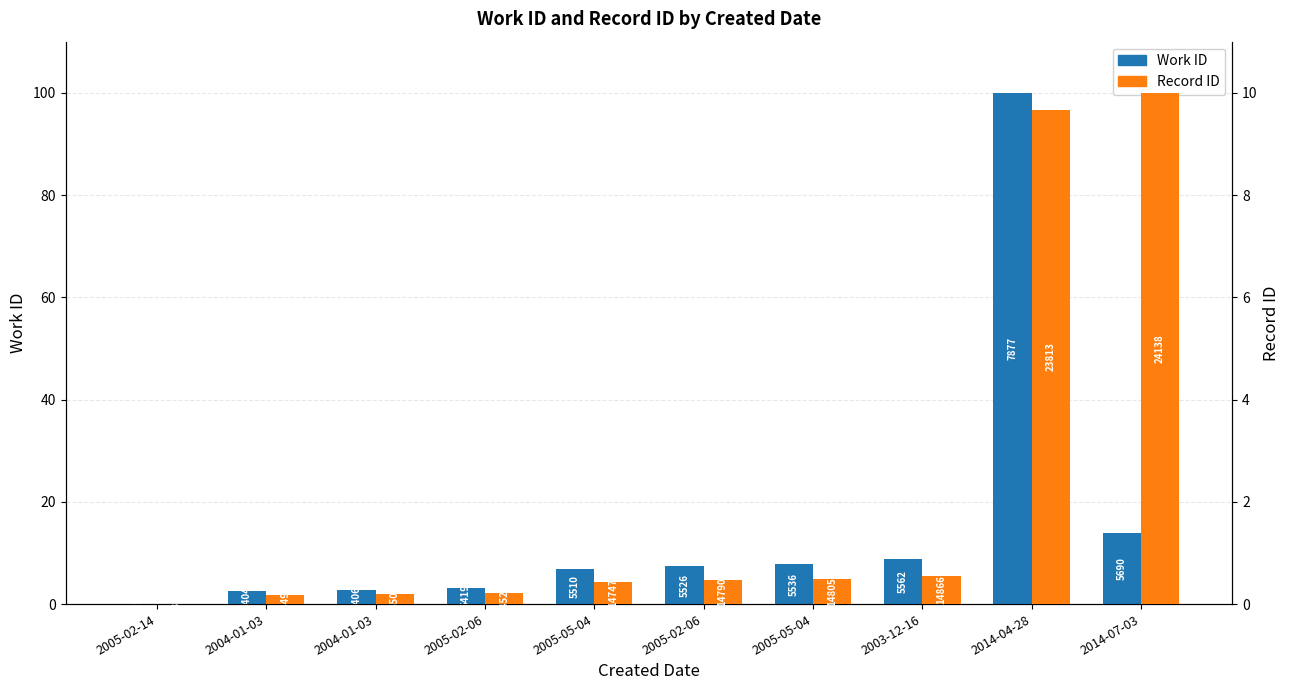

Rank the series by their average value, from lowest to highest.

Record ID (normalized), Work ID (normalized)